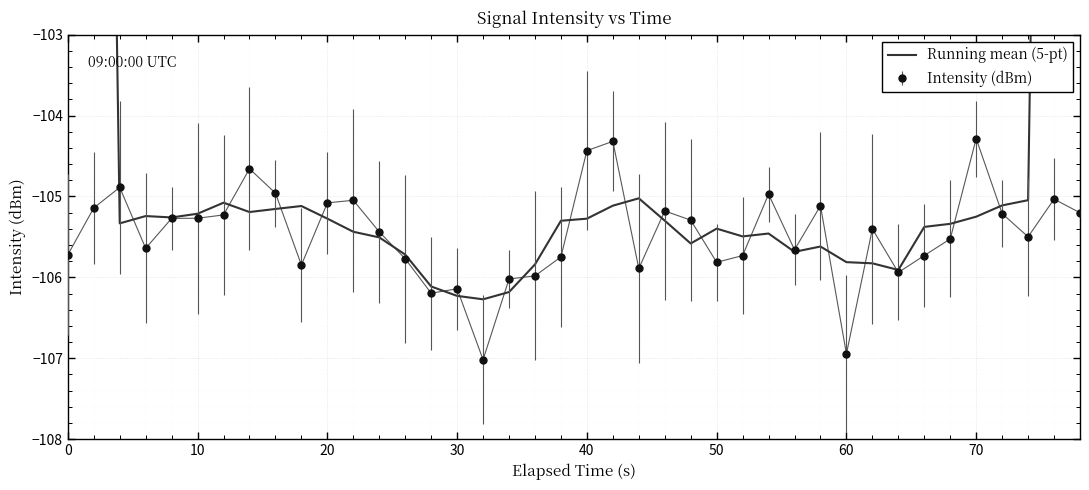

True or false: Intensity (dBm) has more than 0 points higher than both neighbors.

True